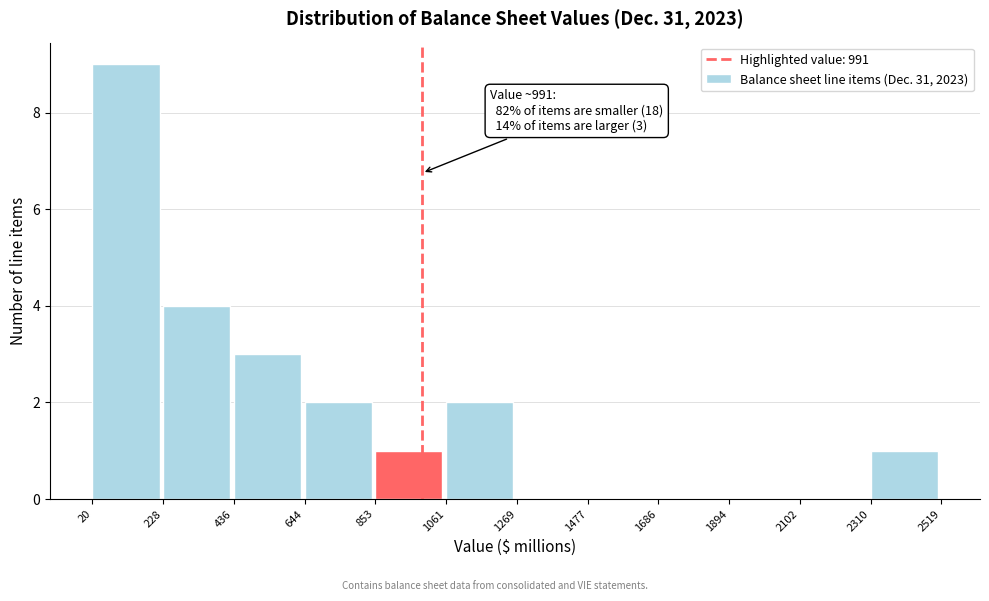

Over which range of the x-axis is the bar tallest?

20 to 228